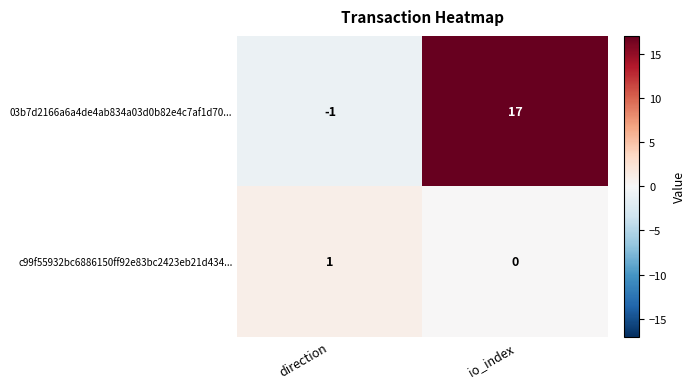

Between direction and io_index, which series saw the biggest shift?

03b7d2166a6a4de4ab834a03d0b82e4c7af1d70...